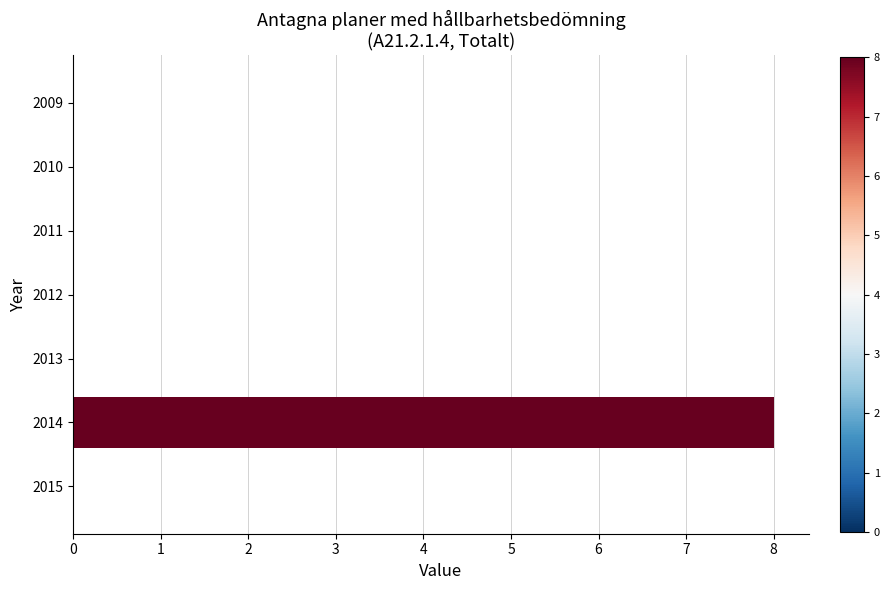

Count the values in the range 0 to 1.

6